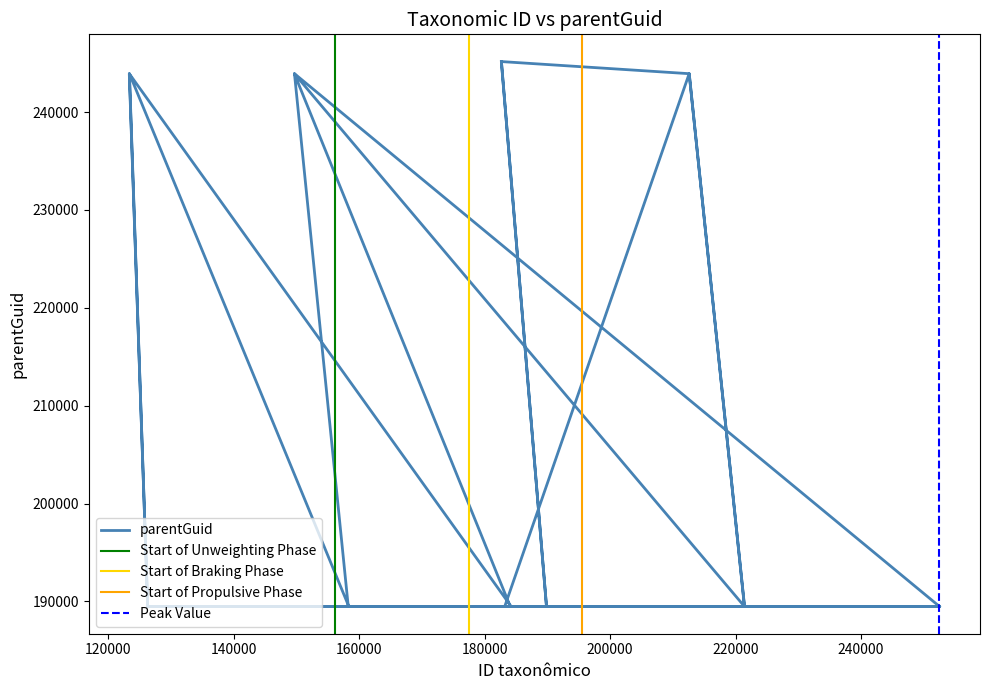

Where is the data nearest to the value 217326?

149697